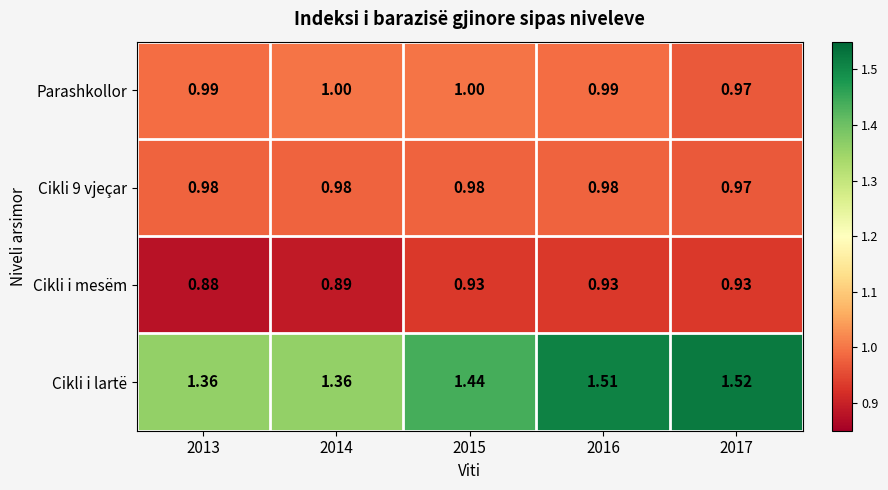

Is the value of Cikli i mesëm at 2014 greater than the value of Cikli i lartë at 2014?

No